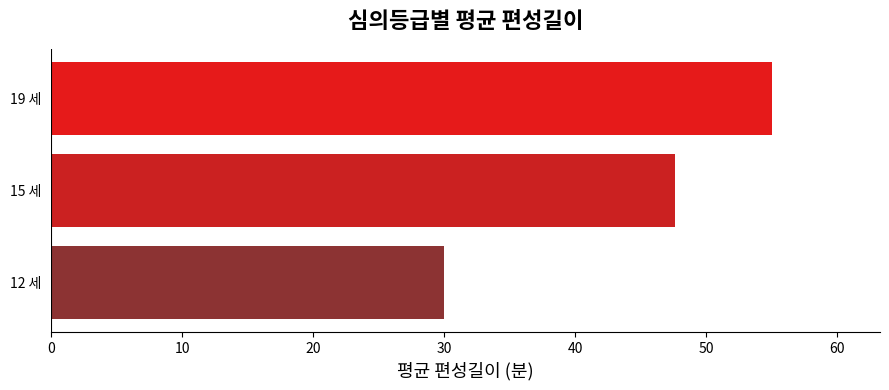

What is the change in value from 12 세 to 15 세?

+17.6